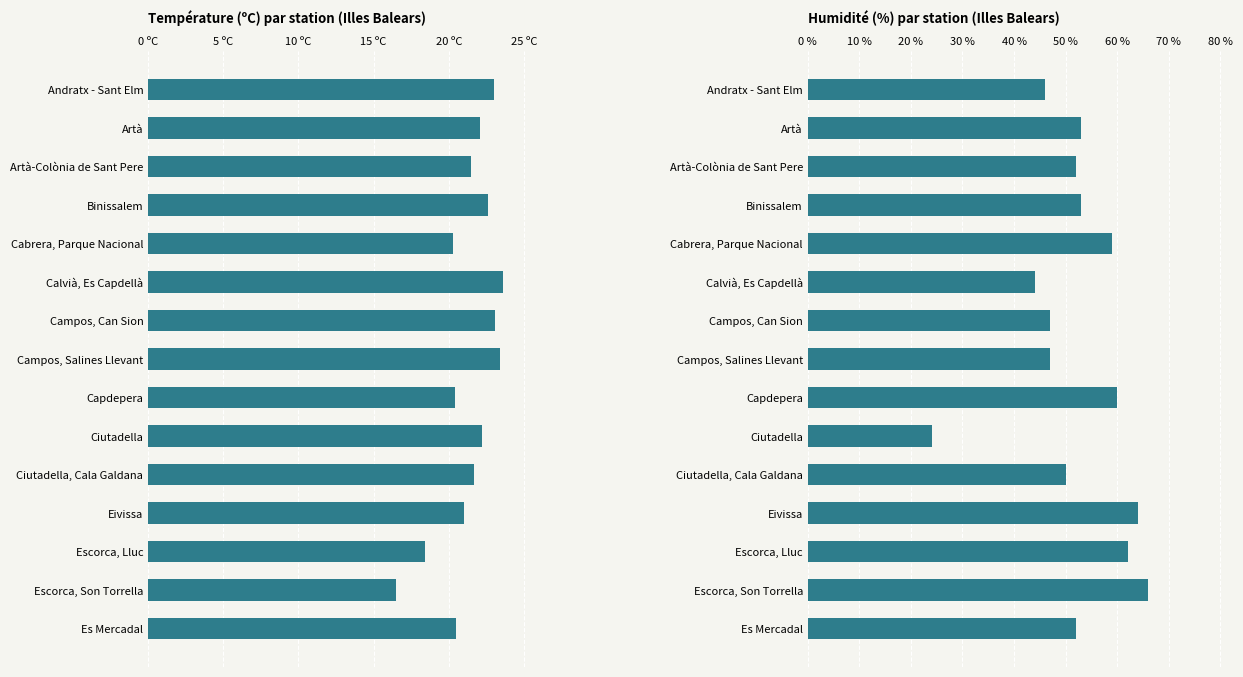

Rank the series by their average value, from highest to lowest.

Humidité (%), Température (ºC)